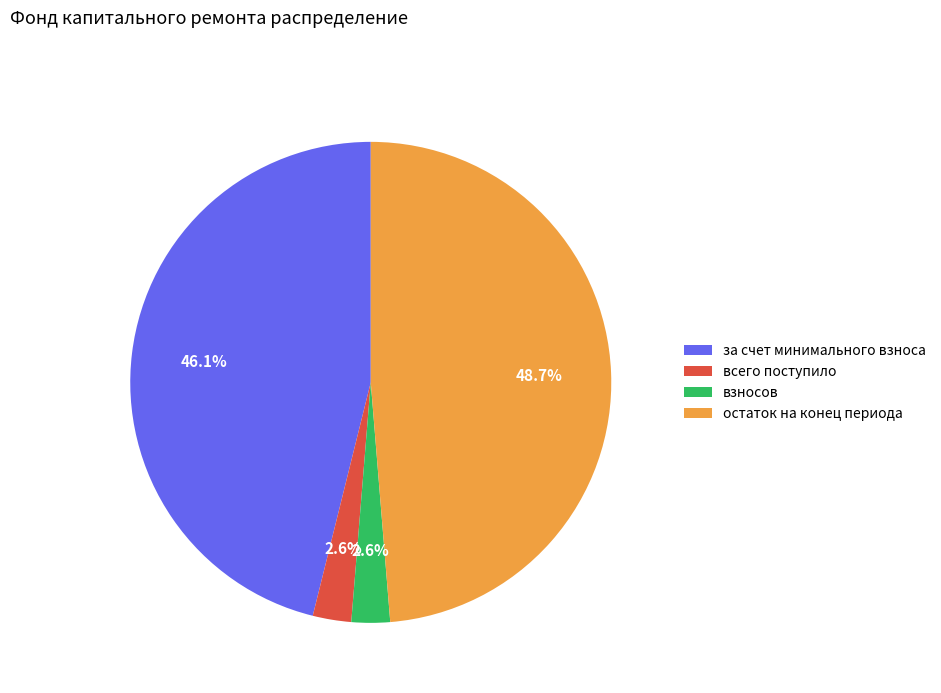

To the nearest percent, what is the difference between the largest and smallest slice percentages?

46%